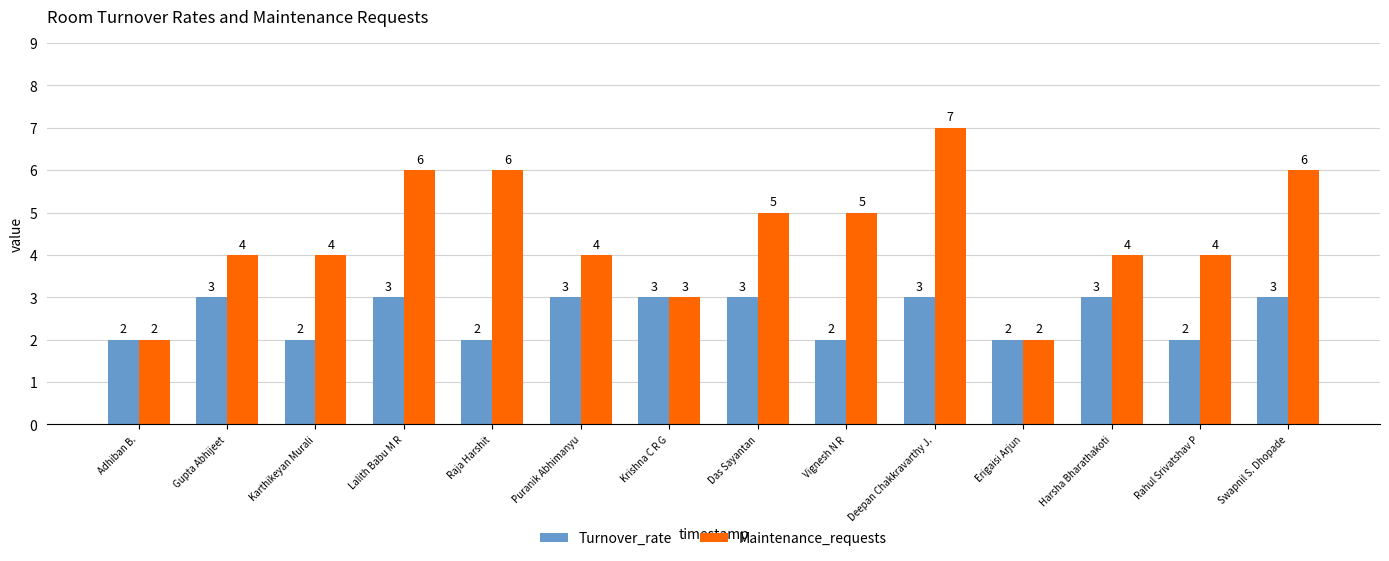

What is the label of the 10th bar from the left?

Deepan Chakkravarthy J.